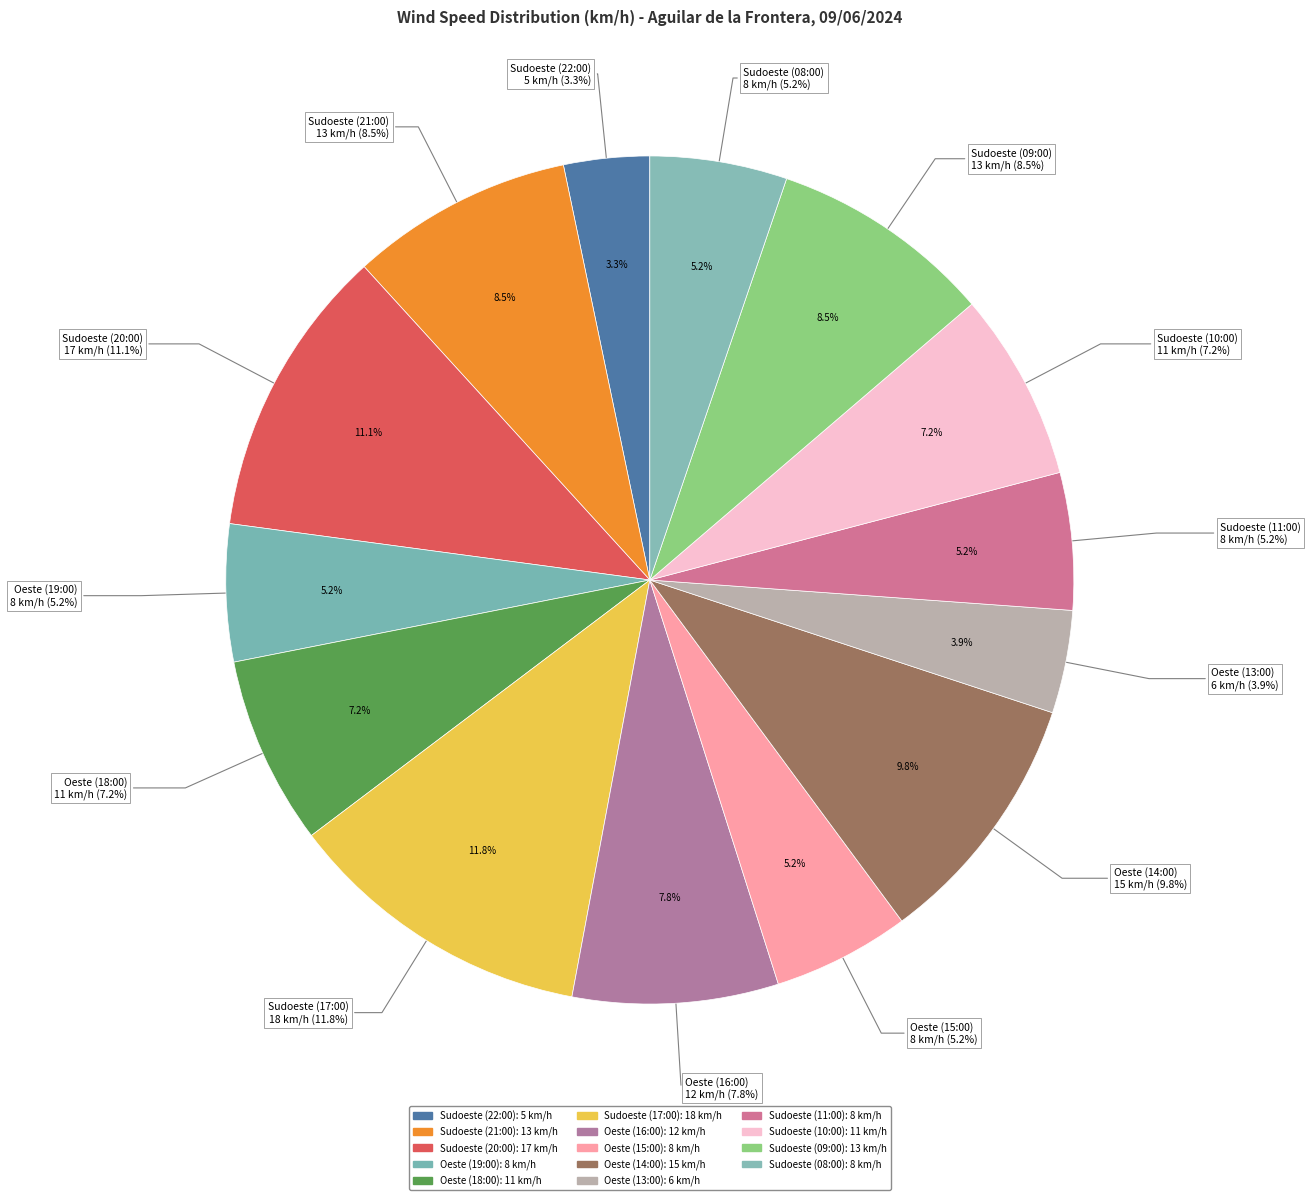

What percentage do Oeste (14:00) and Sudoeste (09:00) together represent?

18.3%